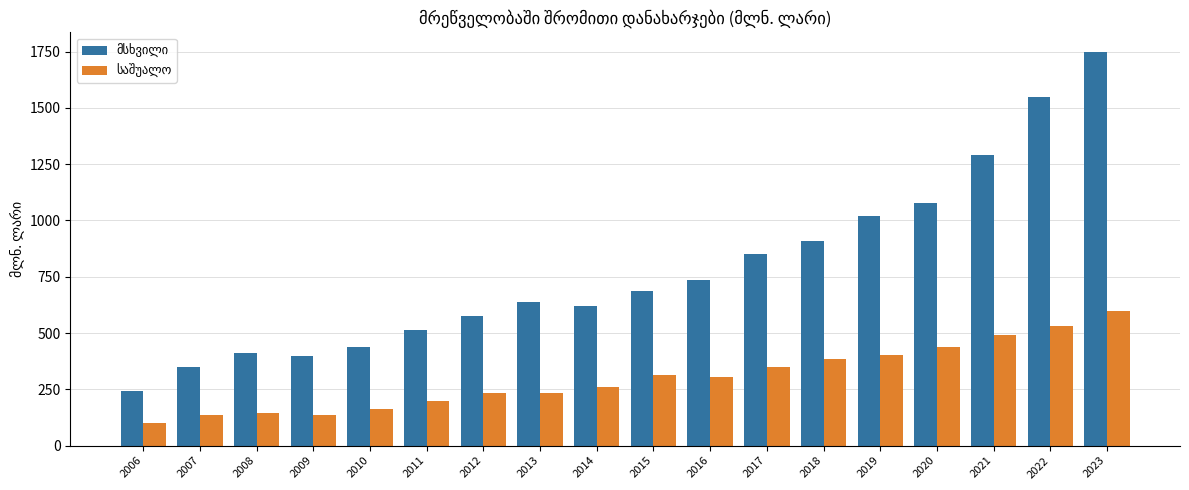

At which category is the sum across all series the highest?

2023